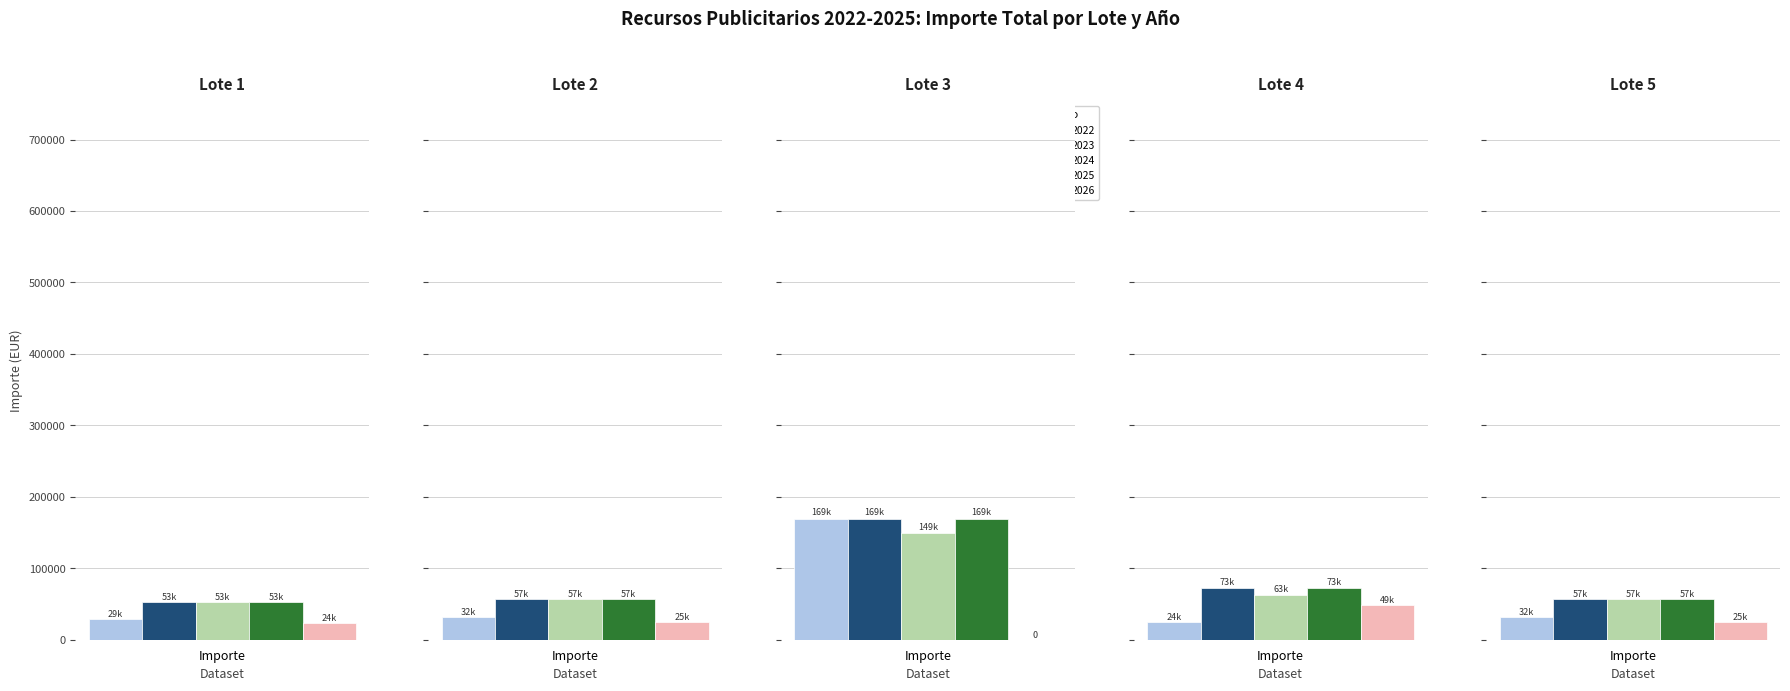

What is the approximate value of 2026 at Lote 4?

48666.7